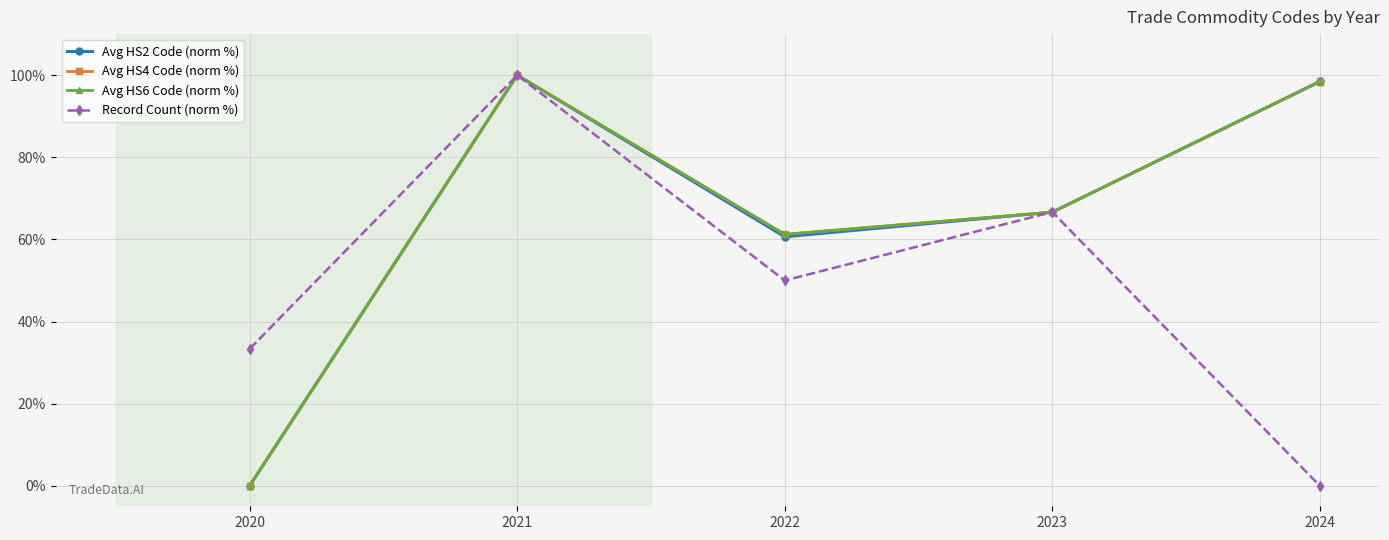

At which label is Avg HS2 Code (norm %) closest to 50?

2022